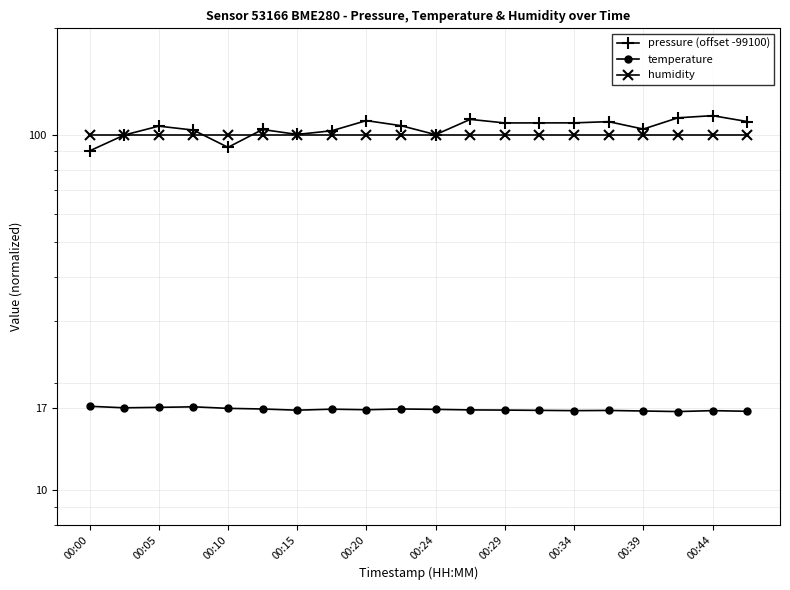

Does the chart display data point markers on the line(s)?

Yes